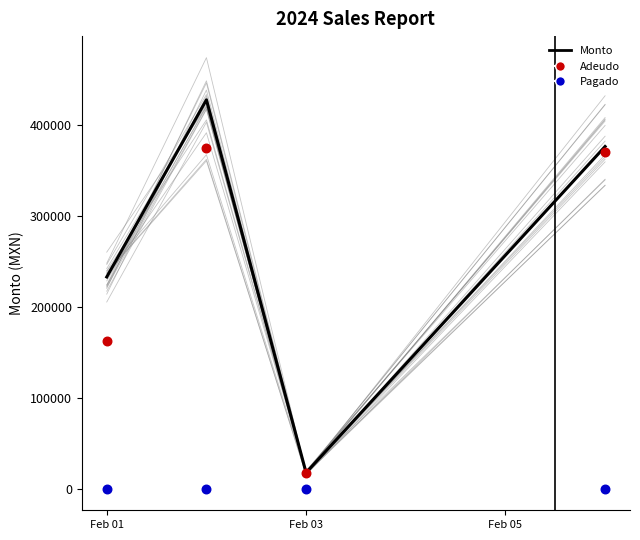

What are all the series names shown in the legend?

Monto, Adeudo, Pagado